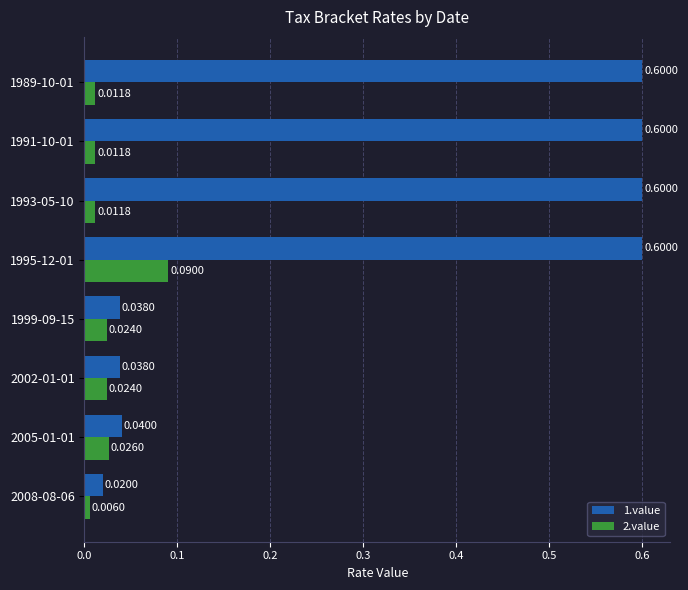

What is the difference between the maximum and minimum values in the 1.value series?

0.6